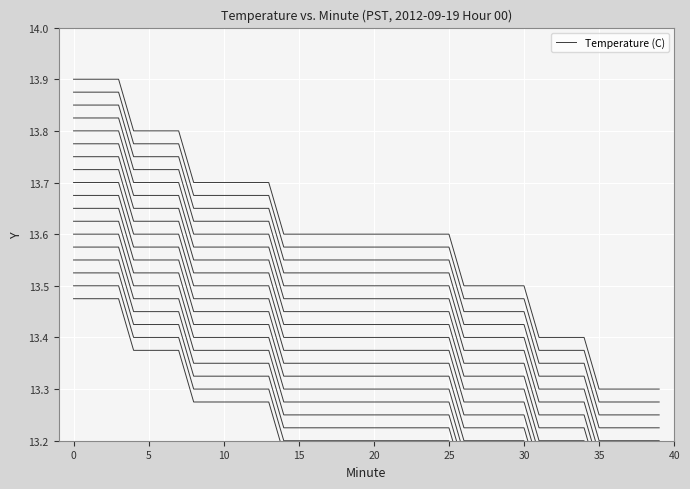

Is it true that the value at 15 is 13.6?

True